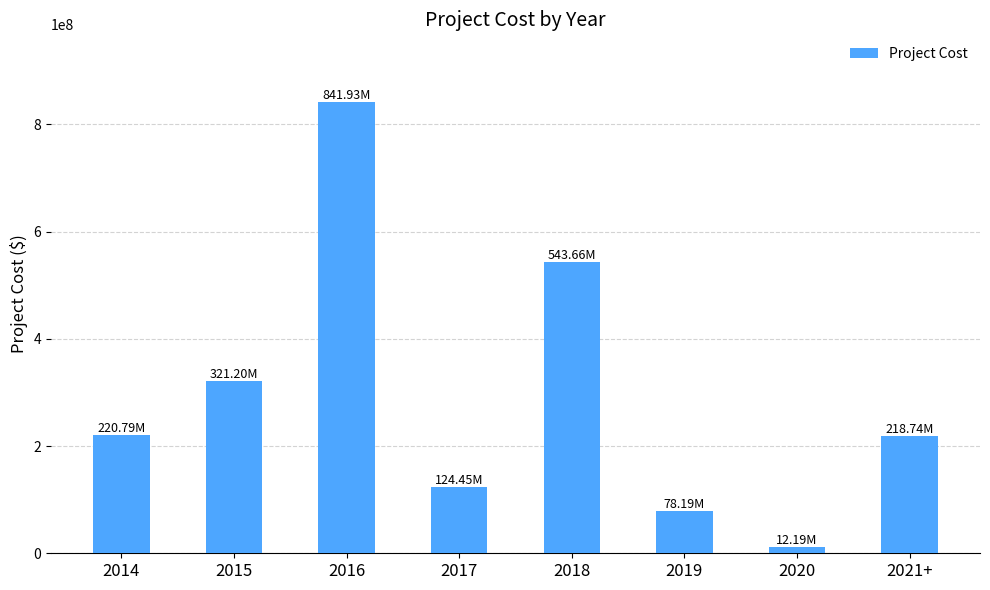

Which has a higher value, 2015 or 2019?

2015